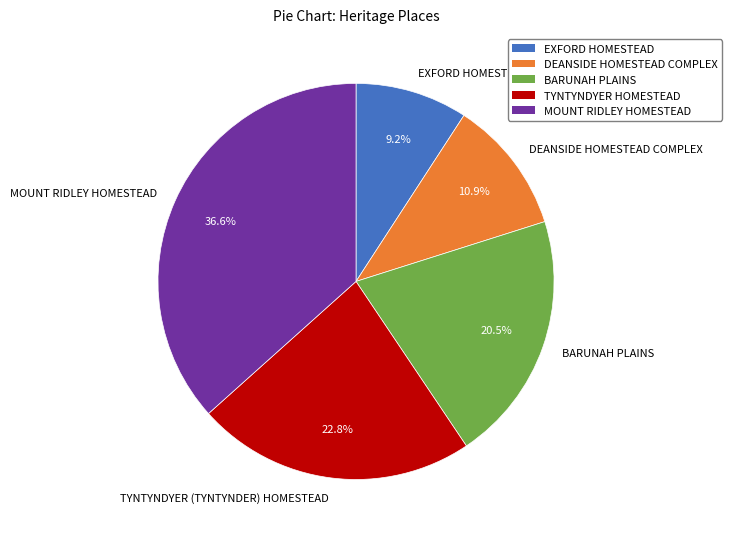

What portion of the pie excludes EXFORD HOMESTEAD?

90.8%